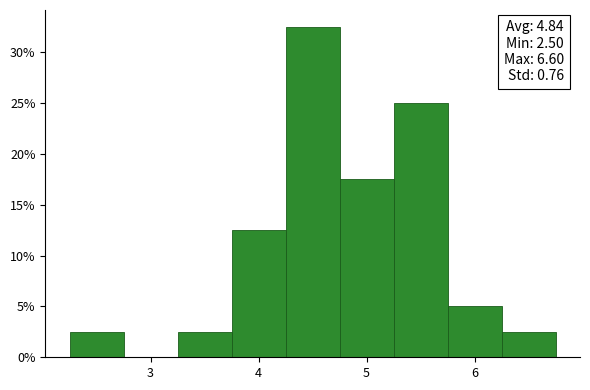

Over which range of the x-axis is the bar tallest?

4.25 to 4.75